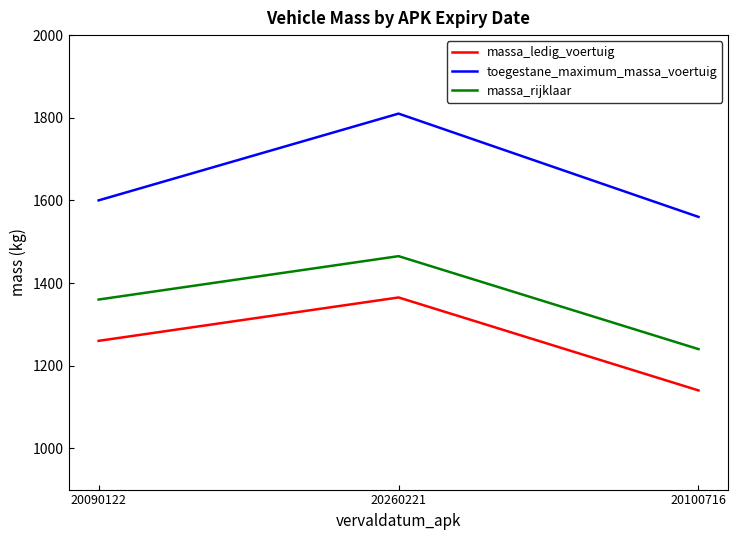

Which category has the highest value in the toegestane_maximum_massa_voertuig series?

20260221